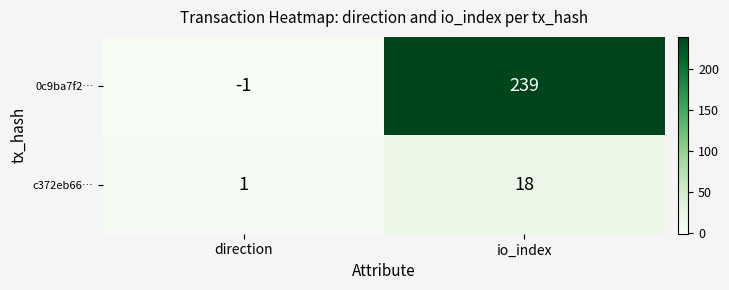

True or false: c372eb66… has a value of 0 at direction.

False